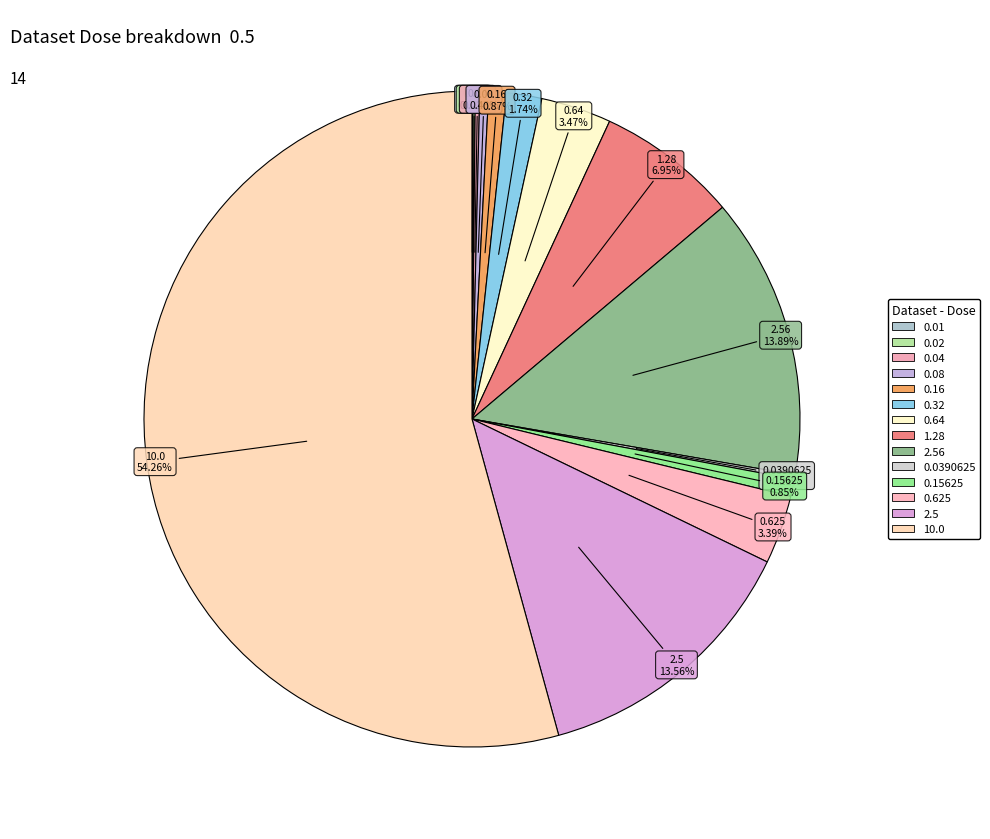

Count the number of slices in the pie.

14